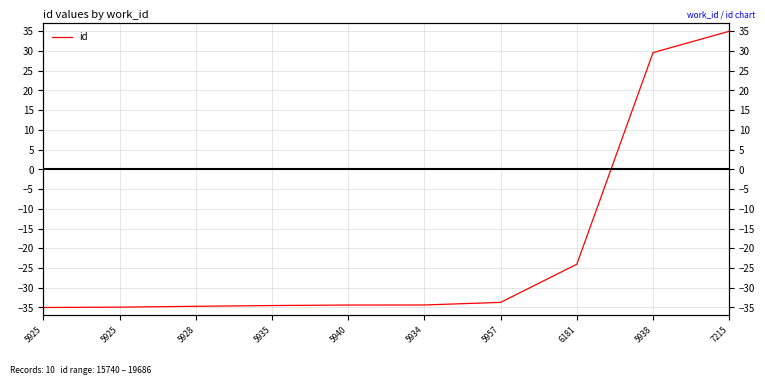

Count the number of values greater than -34.

4